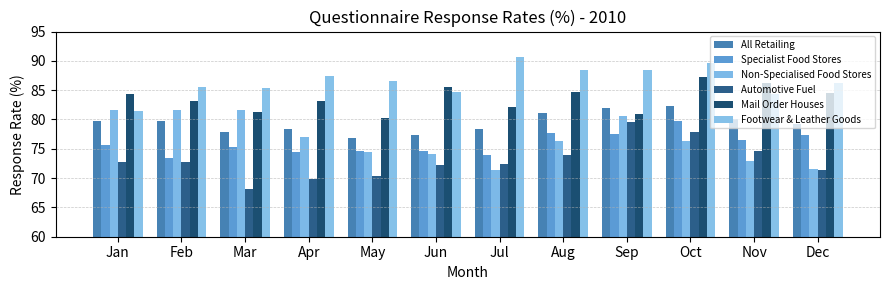

What is the maximum value for Footwear & Leather Goods?

90.7